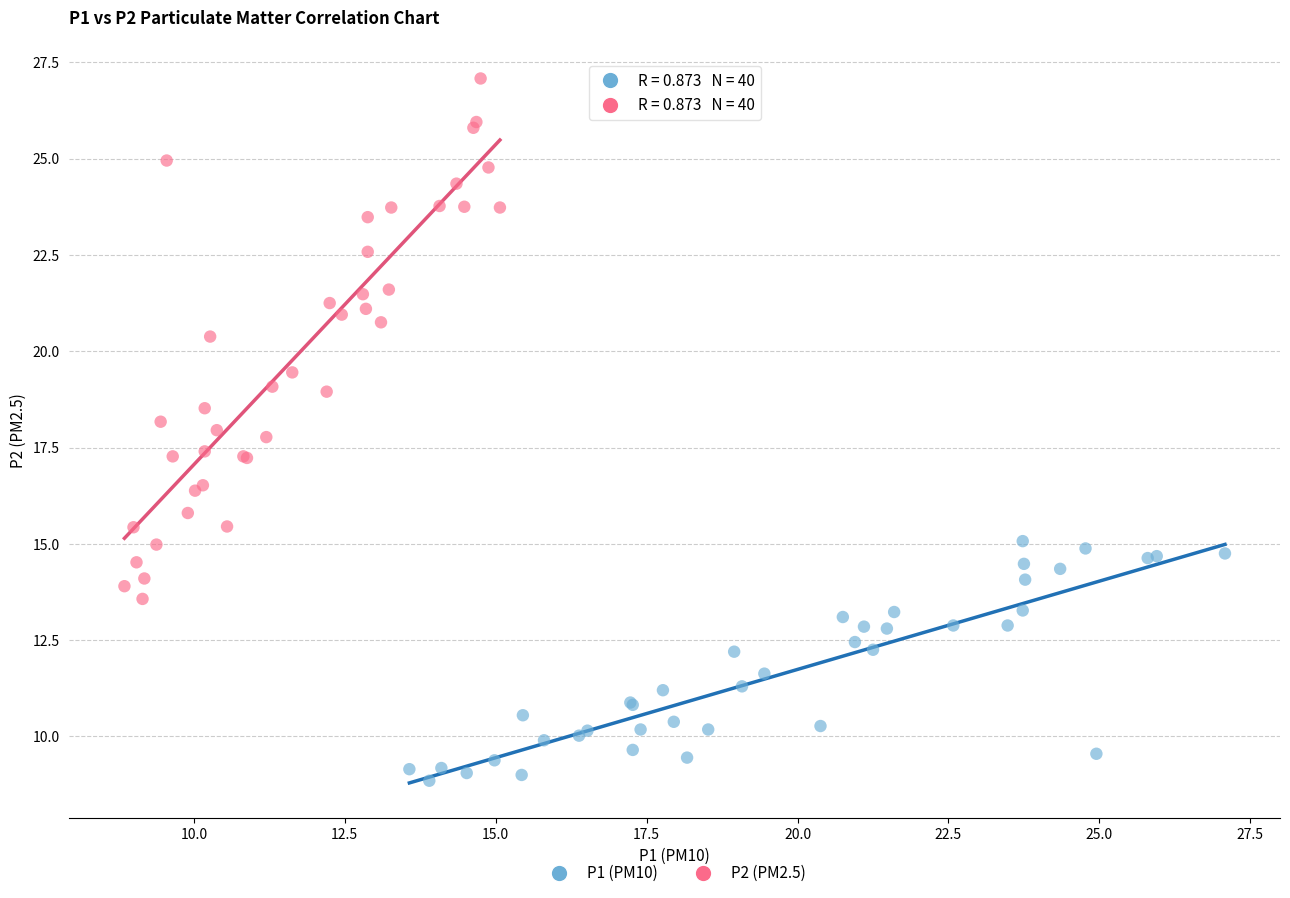

Which series reaches the minimum Y coordinate?

P1 (PM10)